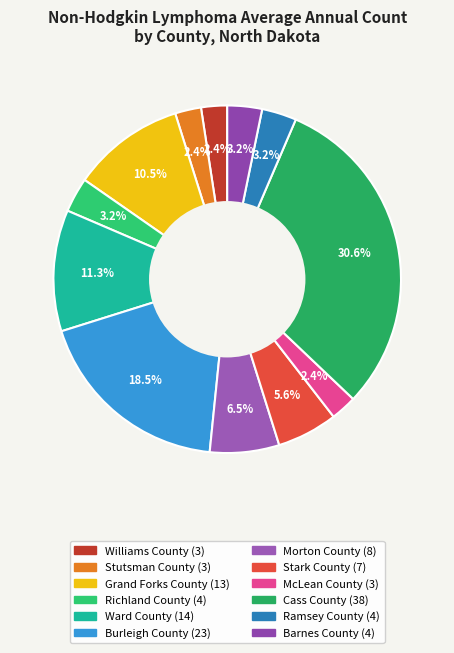

Rank the categories by value from lowest to highest.

Williams County, Stutsman County, McLean County, Richland County, Ramsey County, Barnes County, Stark County, Morton County, Grand Forks County, Ward County, Burleigh County, Cass County